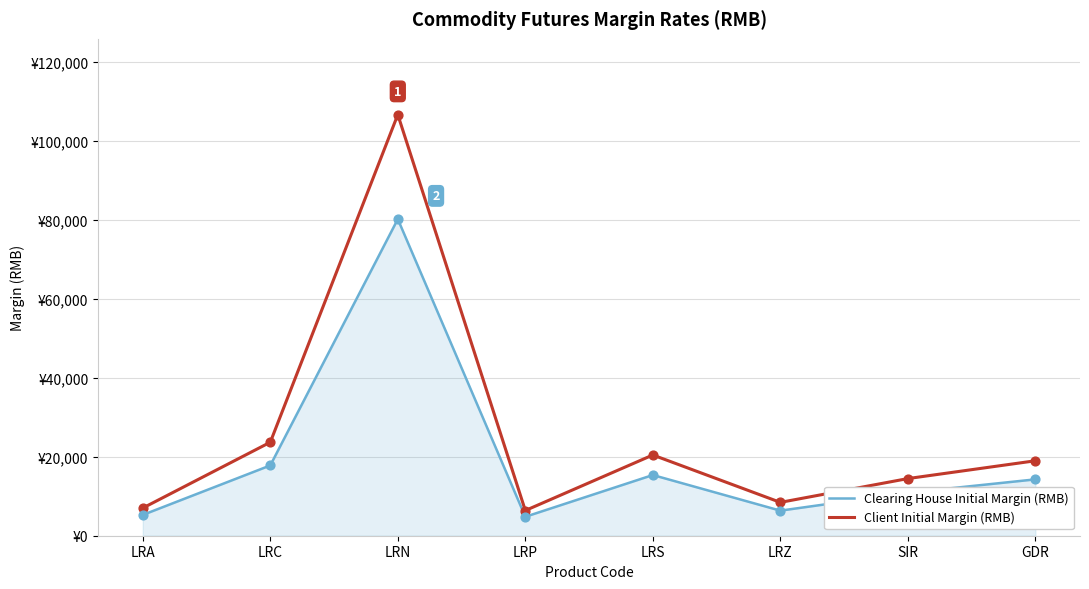

Which series has the largest total across all categories?

Client Initial Margin (RMB)